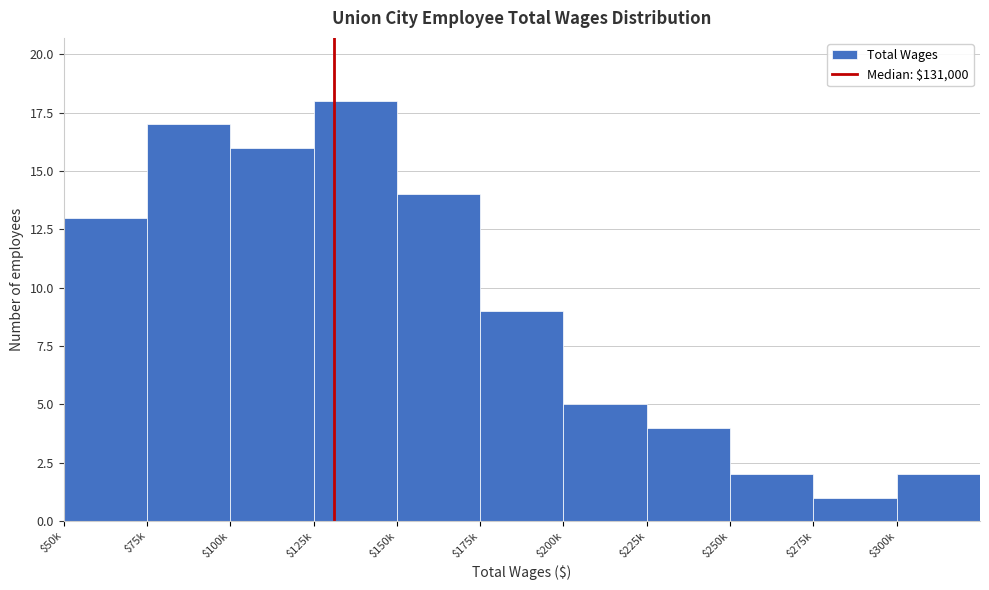

Reading left to right, extract all data points from this chart.

13	17	16	18	14	9	5	4	2	1	2